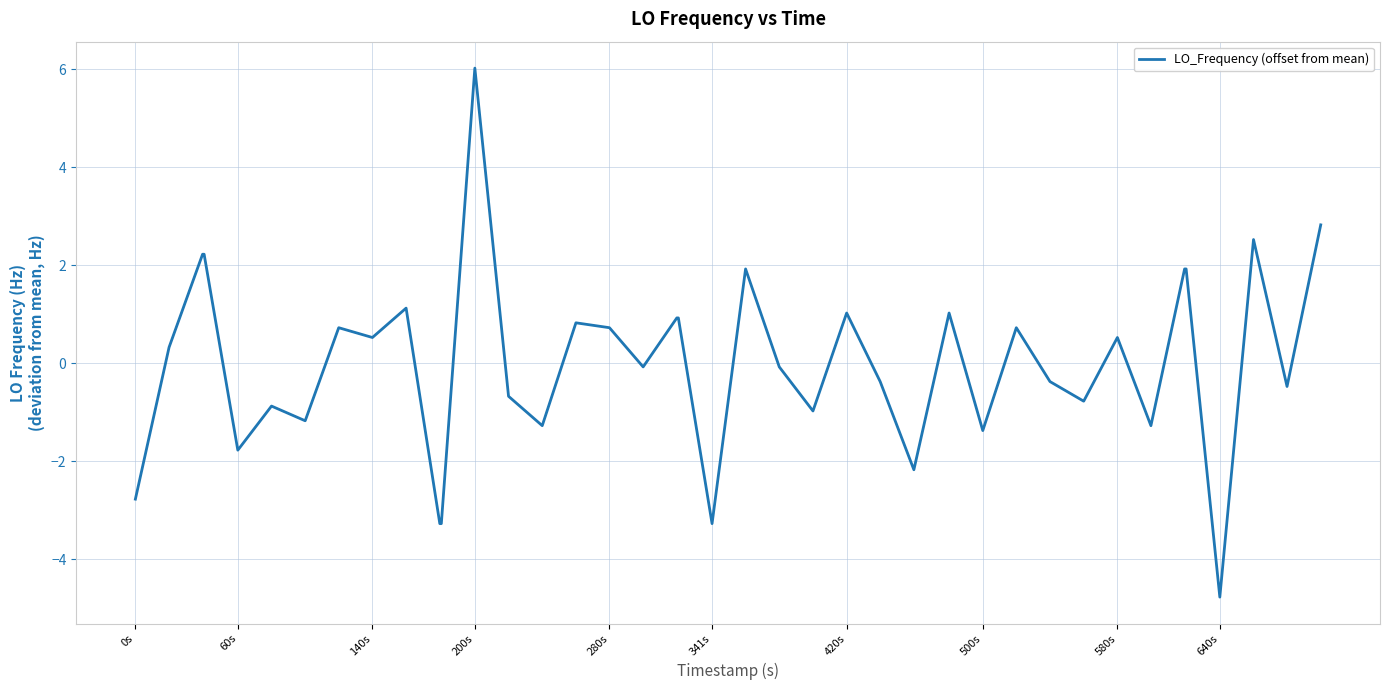

What is the maximum value shown in the chart?

6.0